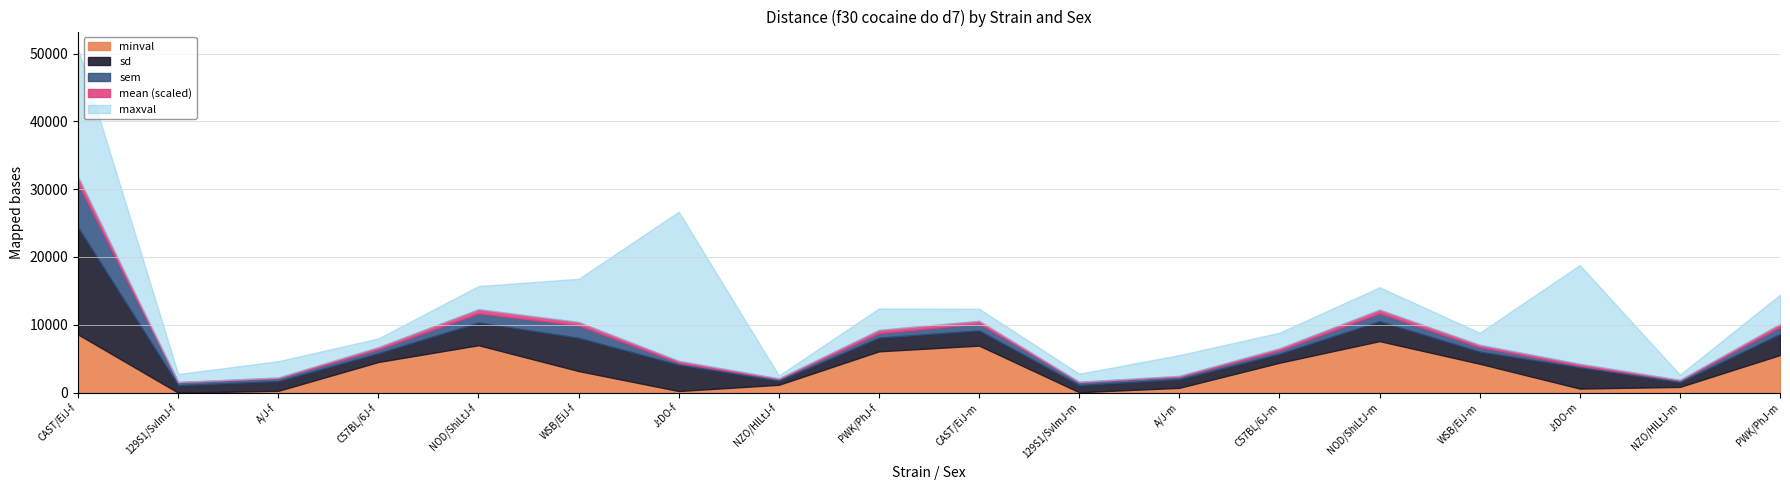

Which category has the lowest value in the sd series?

NZO/HlLtJ-f